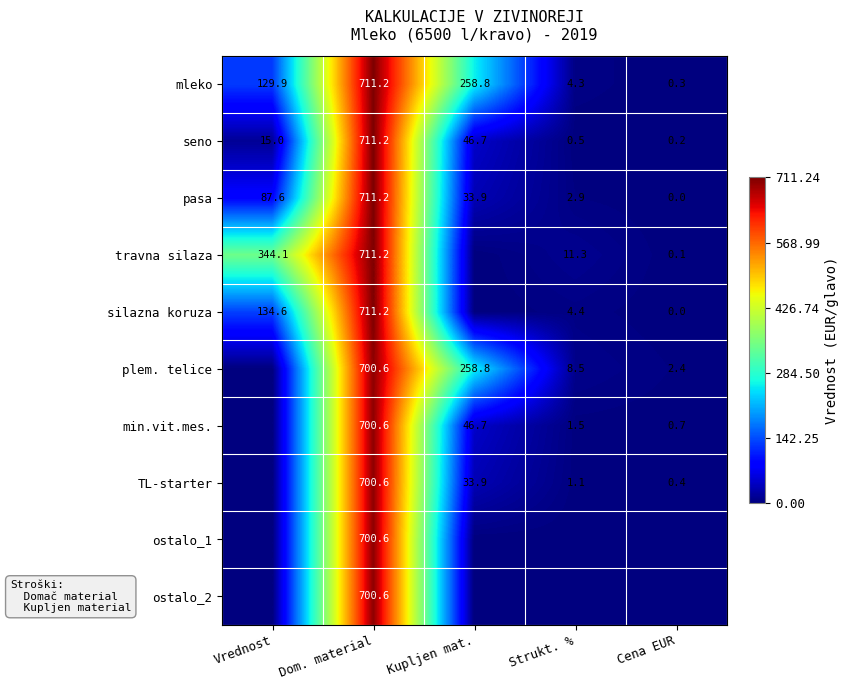

What is the maximum value for seno?

711.2